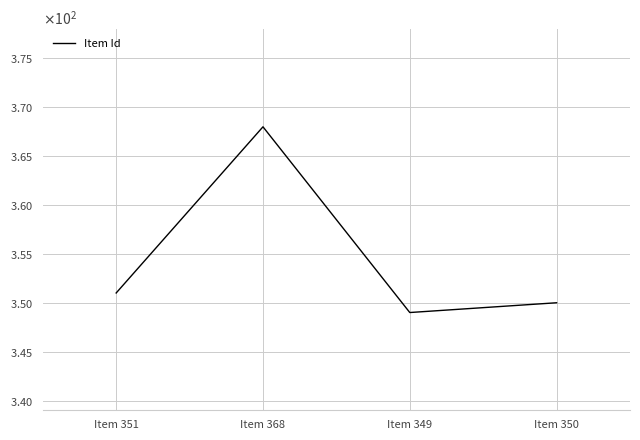

List the labels in order of value, largest first.

Item 368, Item 351, Item 350, Item 349